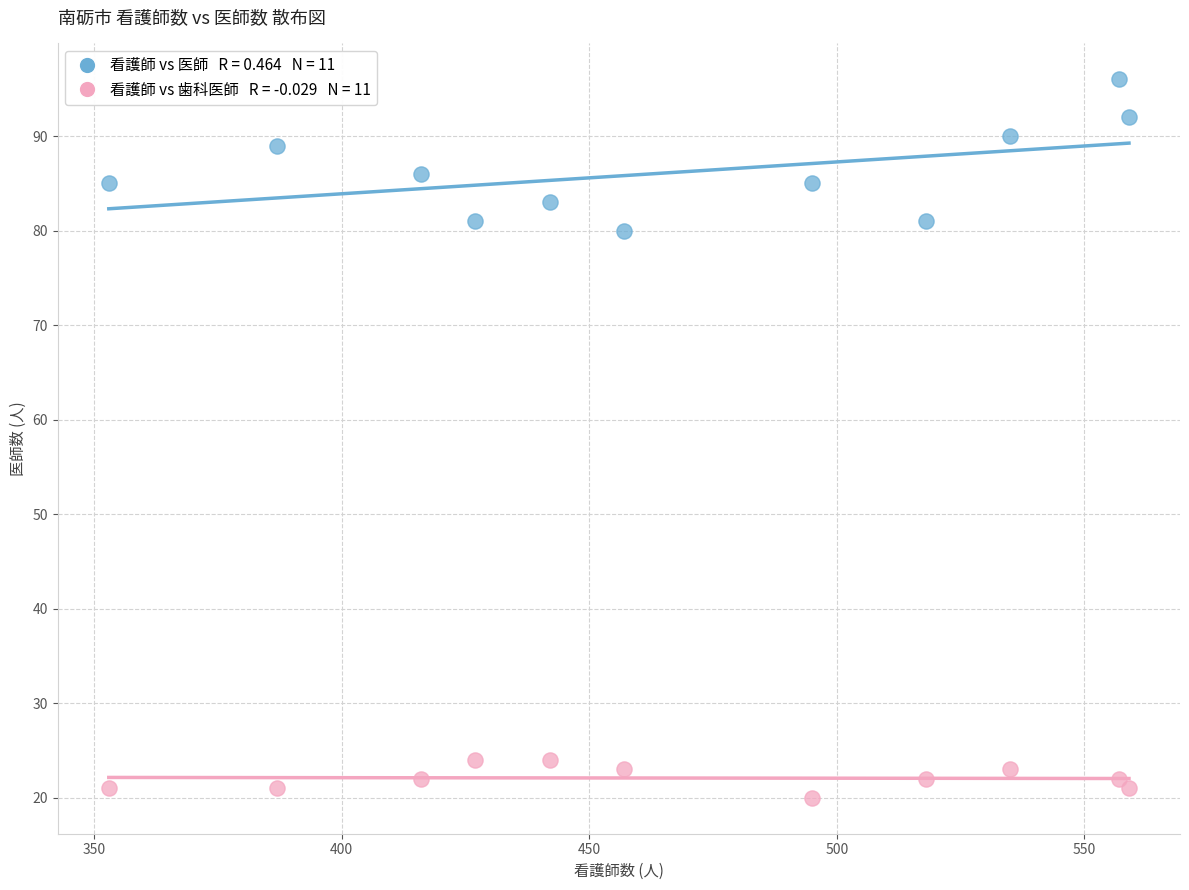

Across all data points, what is the range of X values (max minus min)?

206